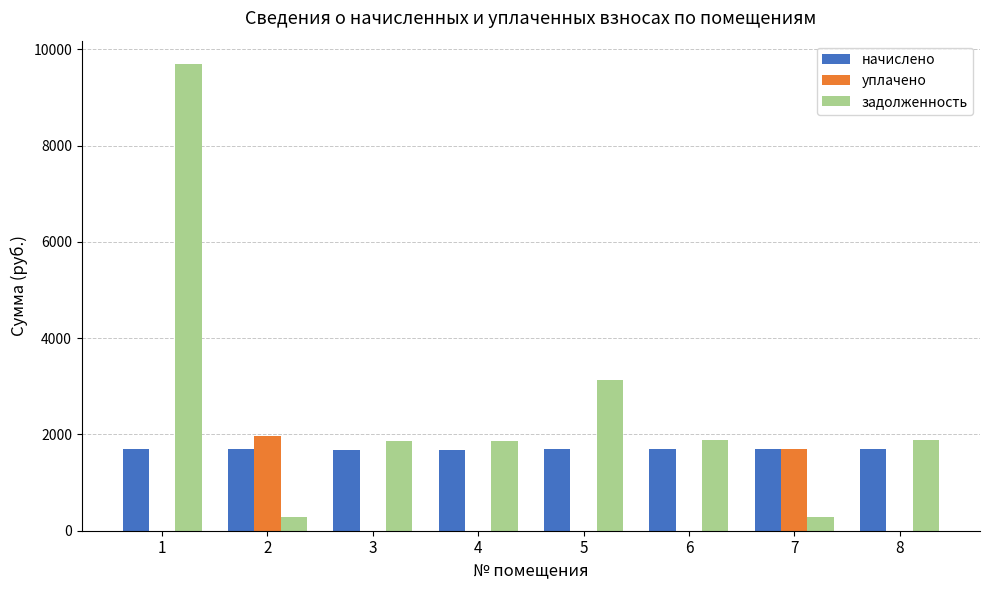

Which series has the widest spread of values?

задолженность